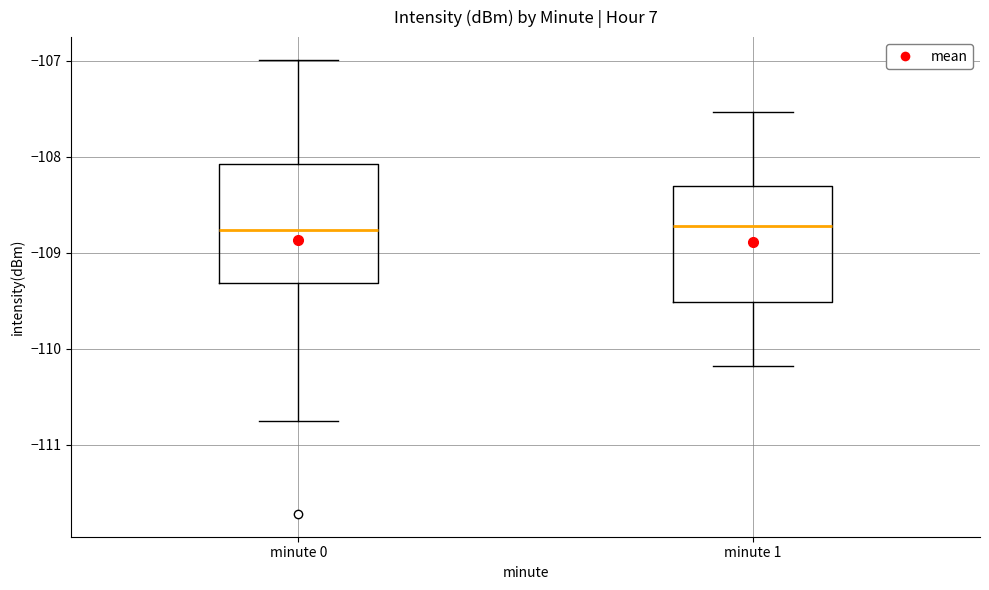

Reading left to right, transcribe this box plot: for each box, give where its median line is, the range the box spans, and where its two whiskers end, as read against the y-axis. The values are not printed on the chart, so give them approximately, as read against the axis.

minute 0: median -108.8, box -109.3 to -108.1, whiskers -110.7 to -107.0
minute 1: median -108.7, box -109.5 to -108.3, whiskers -110.2 to -107.5